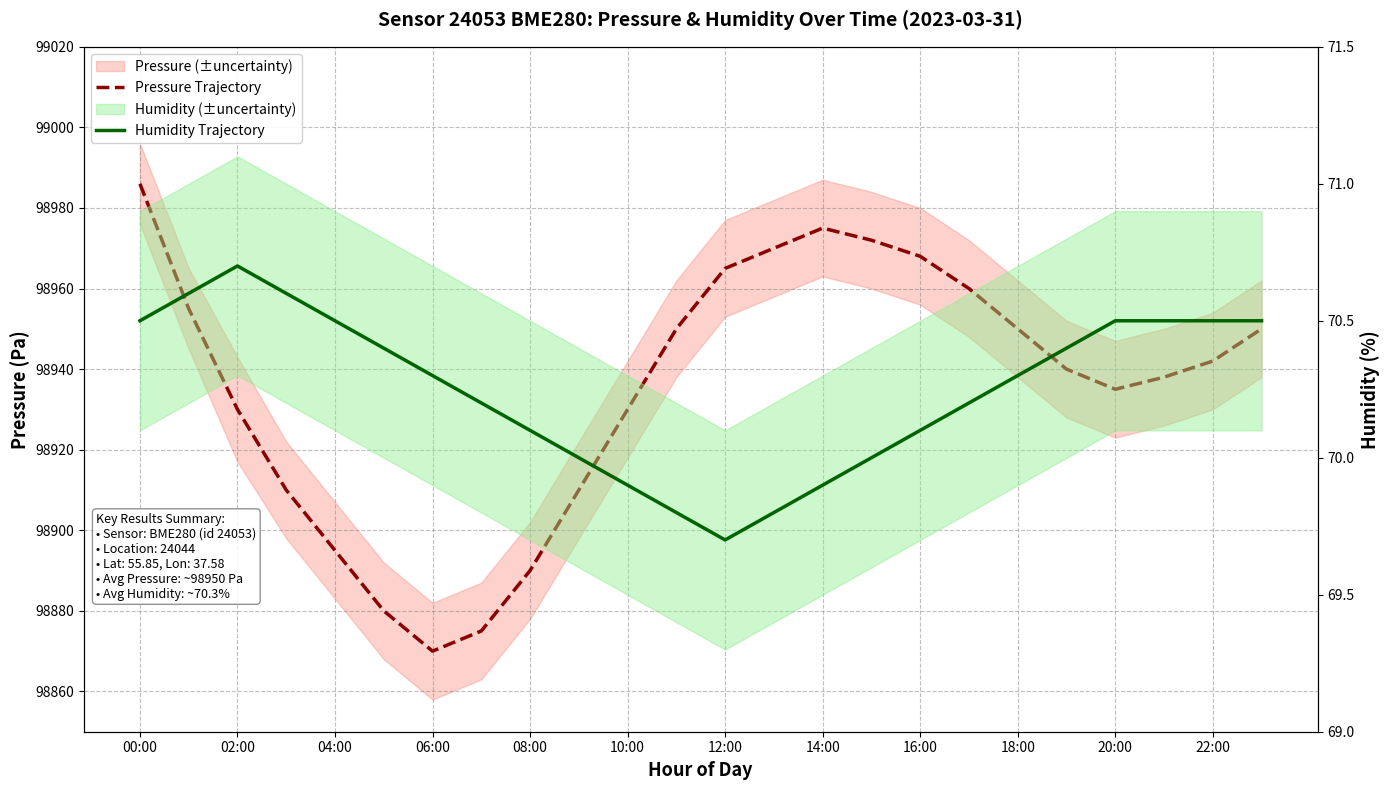

What is the minimum value shown in the chart?

69.7